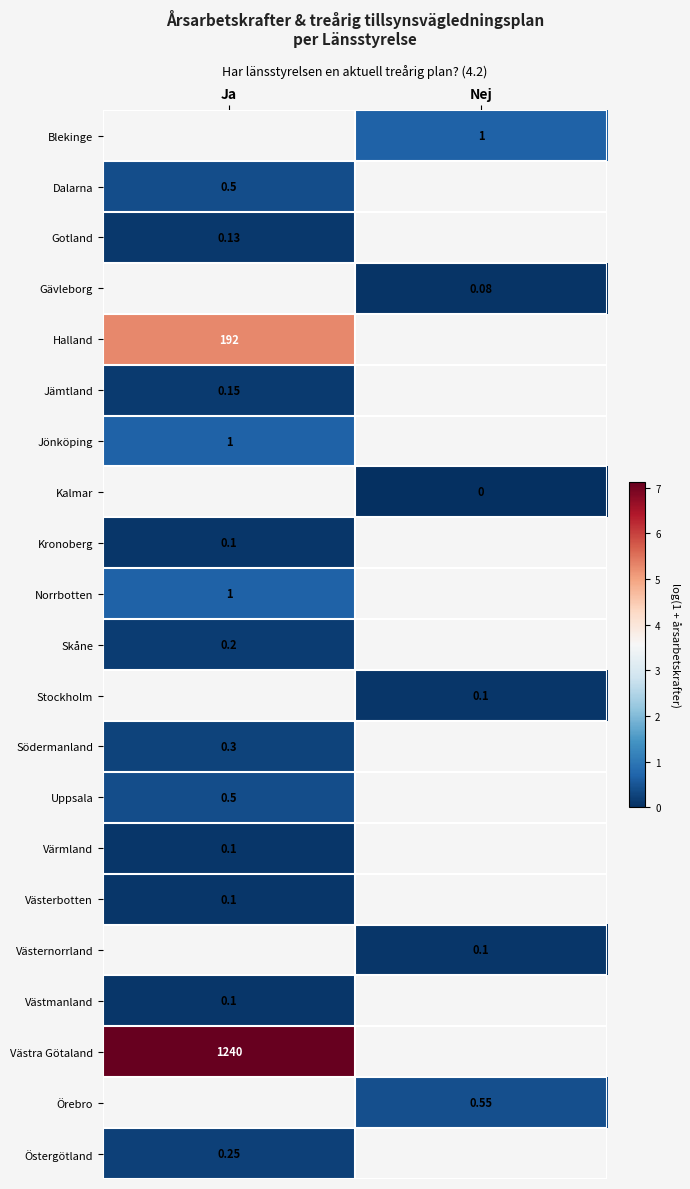

Is the value of Blekinge at Nej greater than the value of Västernorrland at Nej?

Yes